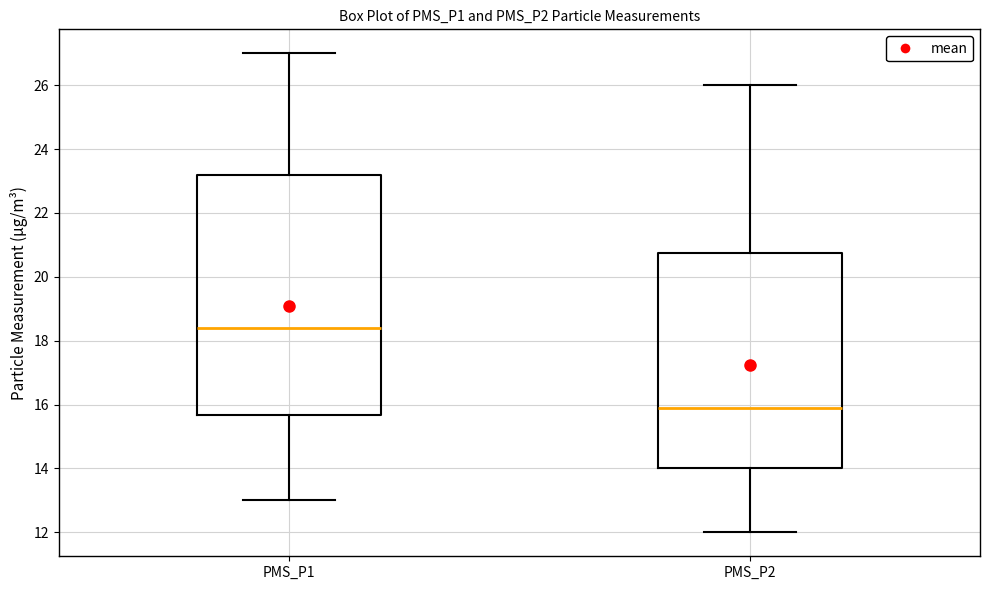

Reading left to right, read every box against the y-axis: the position of its median line, the range the box covers, and the ends of its whiskers. The values are not printed on the chart, so give them approximately, as read against the axis.

PMS_P1: median 18.4, box 15.6 to 23.2, whiskers 13.0 to 27.0
PMS_P2: median 16.0, box 14.0 to 20.8, whiskers 12.0 to 26.0